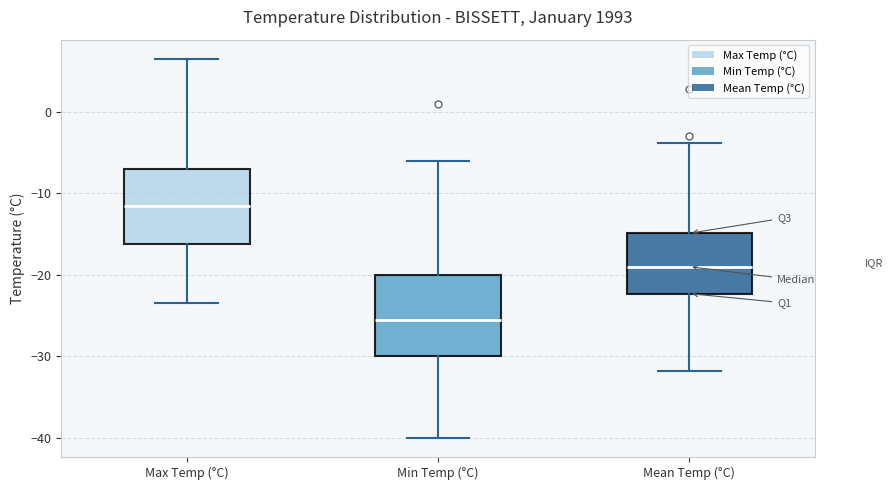

Reading left to right, transcribe this box plot: for each box, give where its median line is, the range the box spans, and where its two whiskers end, as read against the y-axis. The values are not printed on the chart, so give them approximately, as read against the axis.

Max Temp (°C): median -11, box -16 to -7, whiskers -23 to 7
Min Temp (°C): median -25, box -30 to -20, whiskers -40 to -6
Mean Temp (°C): median -19, box -22 to -15, whiskers -32 to -4